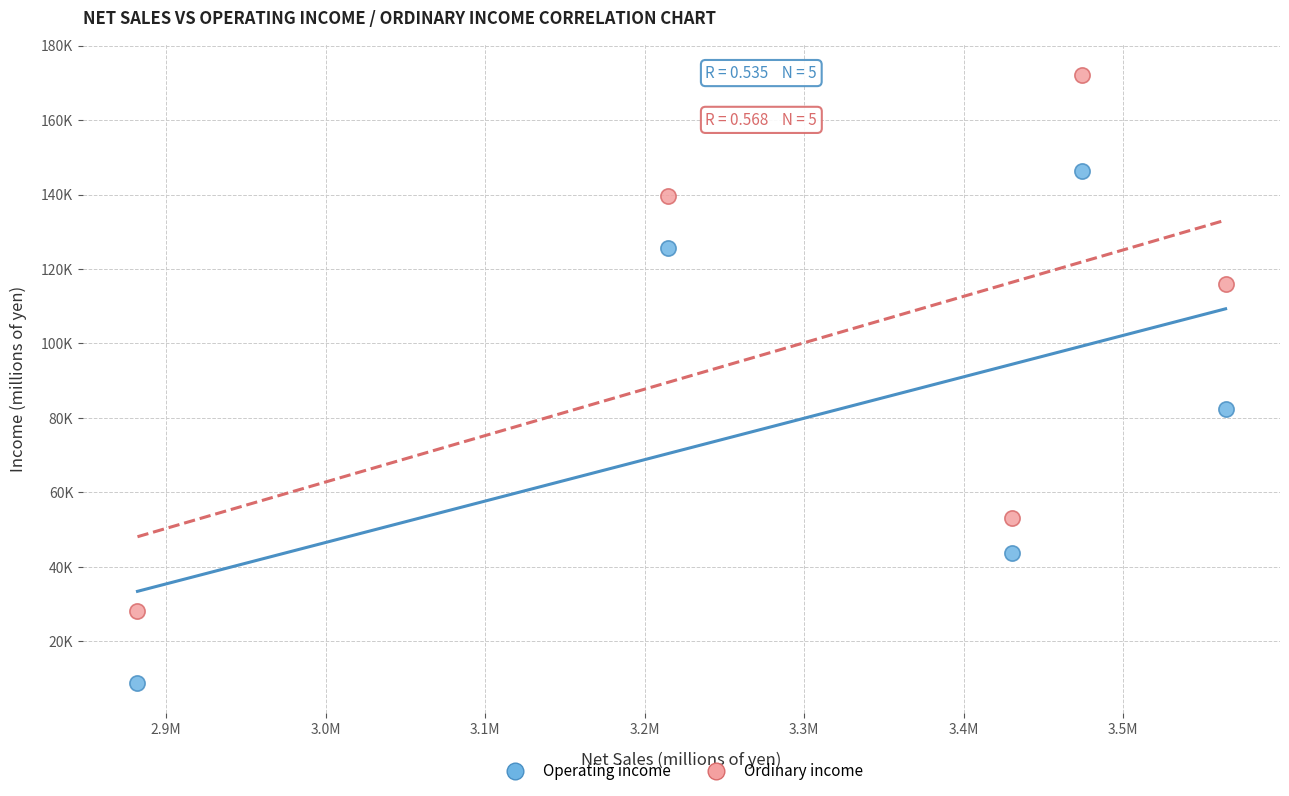

What are all the series names shown in the legend?

Operating income, Ordinary income